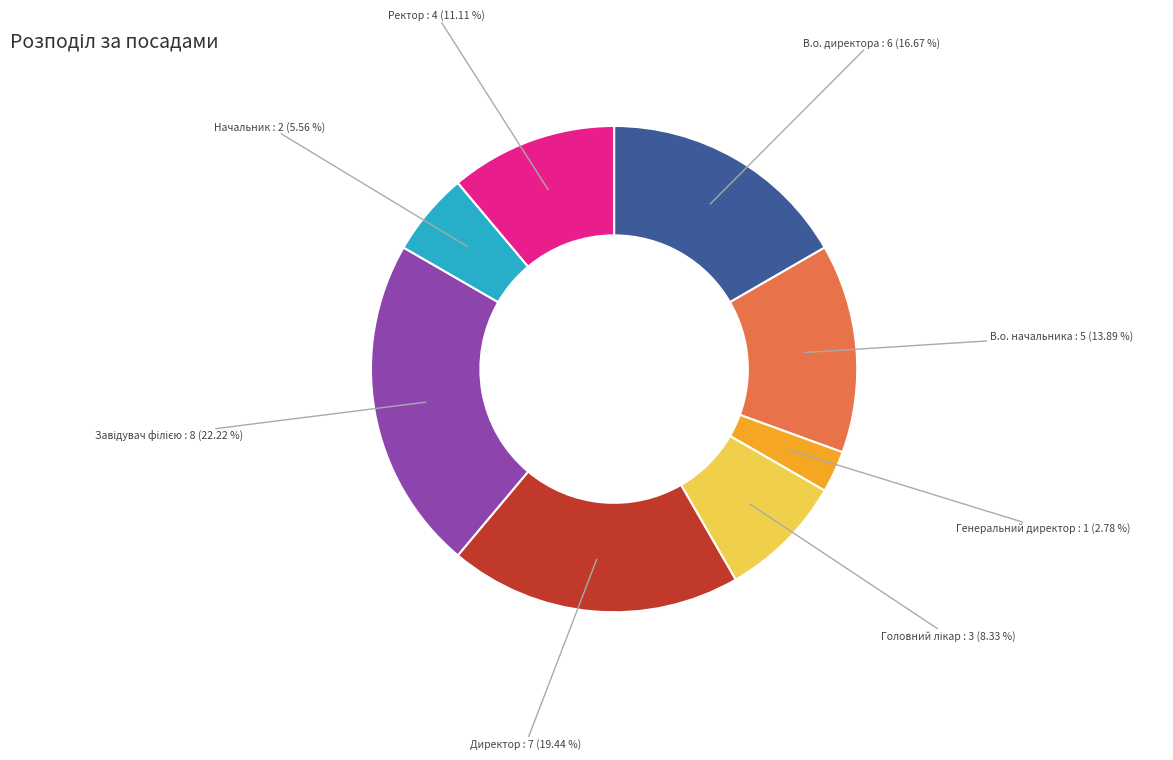

Does any single category account for the majority?

No